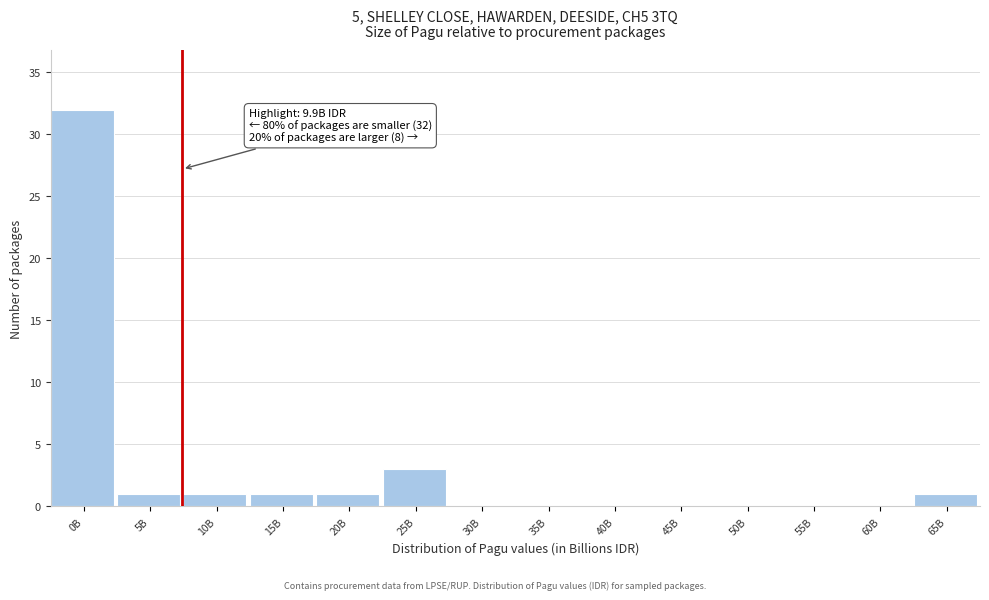

Reading left to right, extract all data points from this chart.

0B=32	5B=1	10B=1	15B=1	20B=1	25B=3	30B=0	35B=0	40B=0	45B=0	50B=0	55B=0	60B=0	65B=1